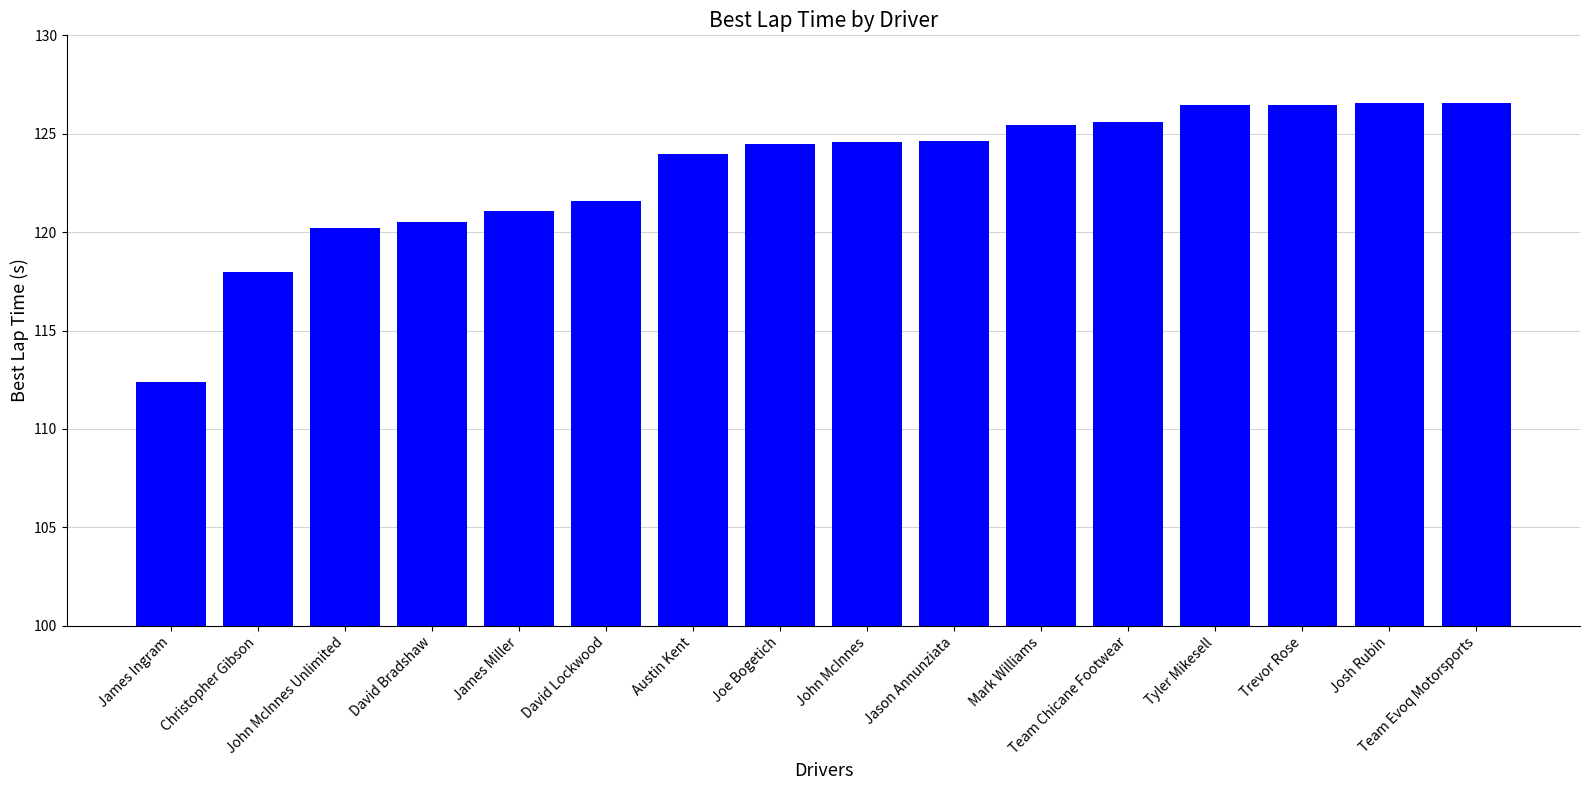

What is the value of the 5th bar from the left?

121.1